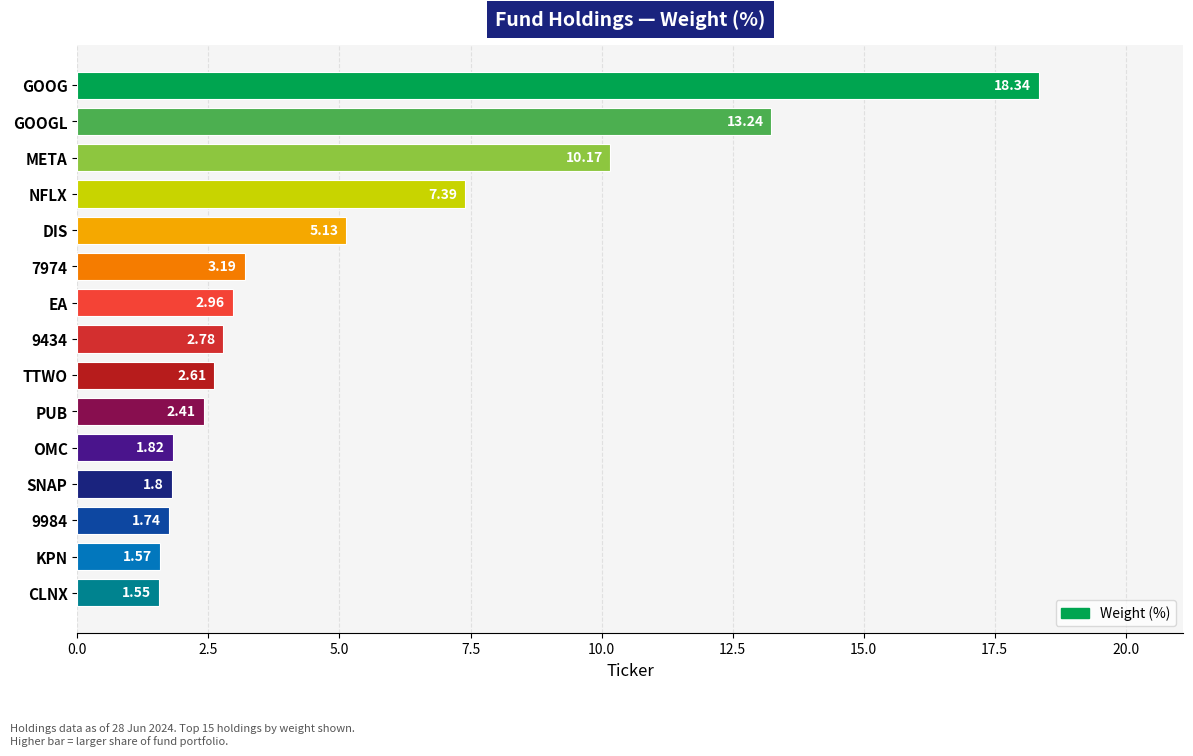

At which category does the chart reach its minimum across all series?

CLNX